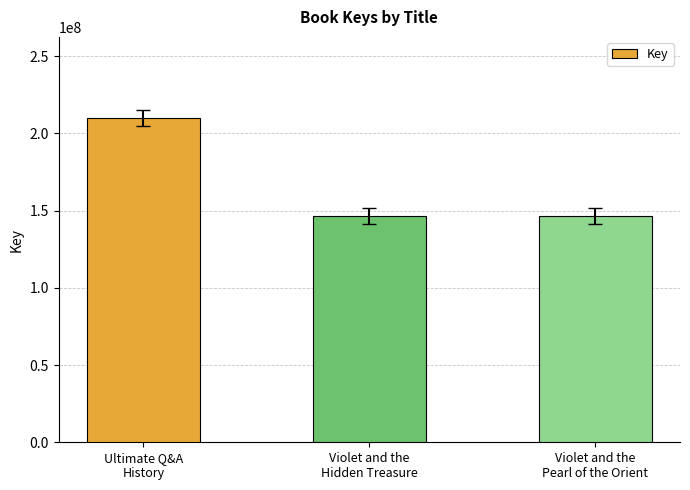

What is the sum of all values?

502946265